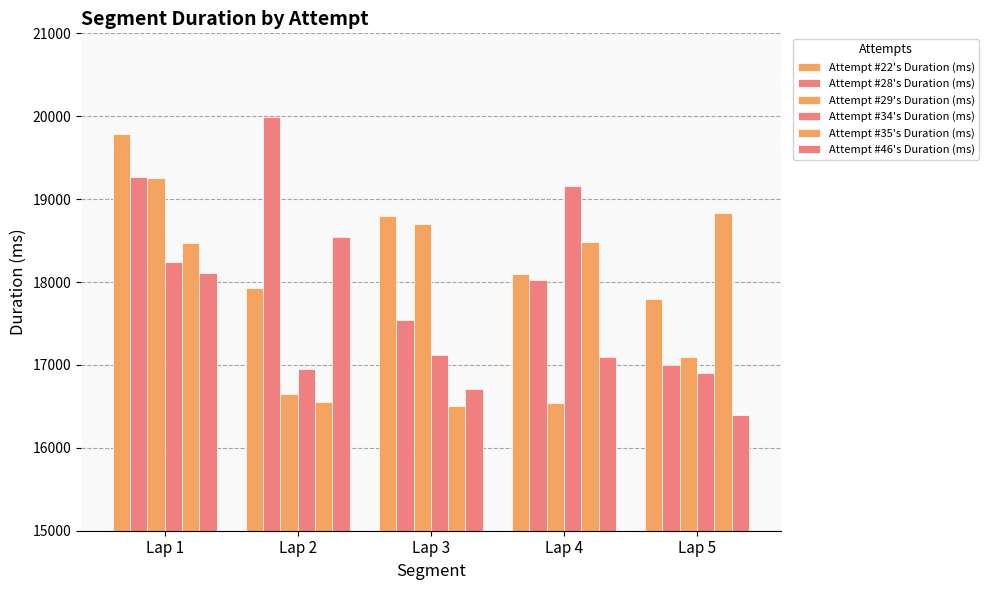

How many values in the Attempt #35's Duration (ms) series are below 18472?

2